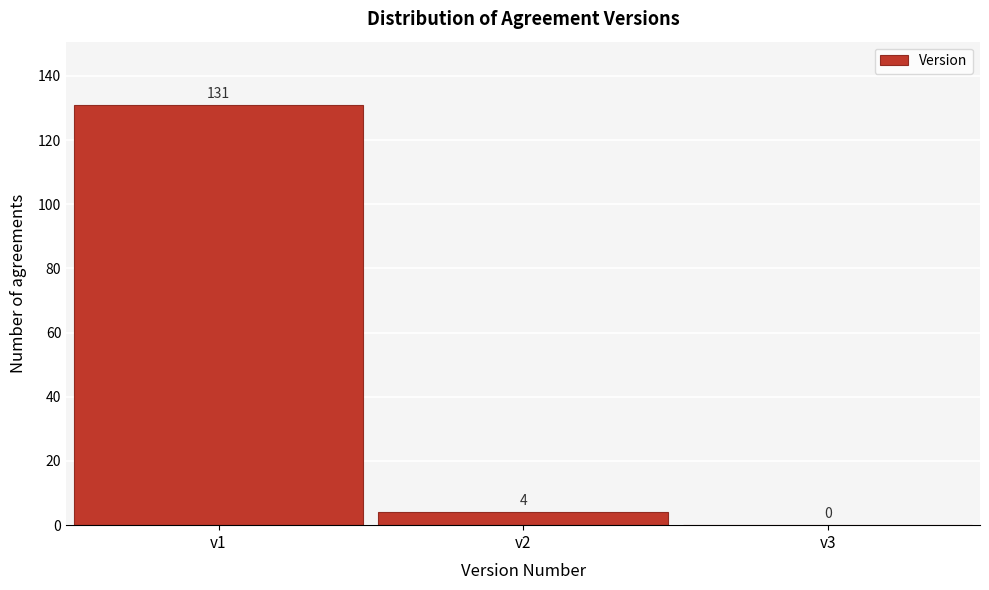

Reading left to right, list every bar in this chart as the range it spans on the x-axis followed by its height.

0.5 to 1.5: 131
1.5 to 2.5: 4
2.5 to 3.5: 0